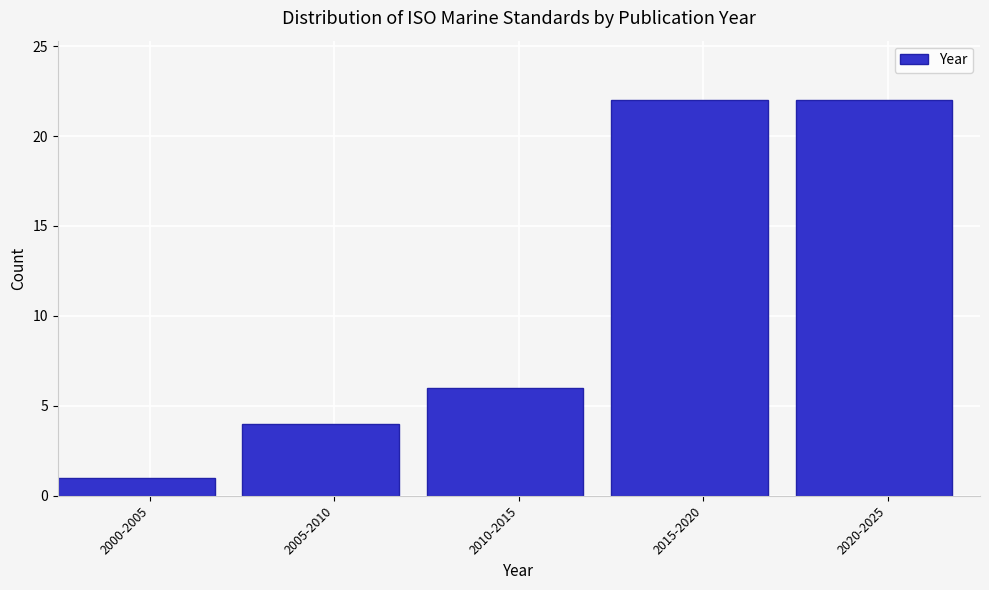

Reading right to left, transcribe all the data shown in this chart.

22	22	6	4	1